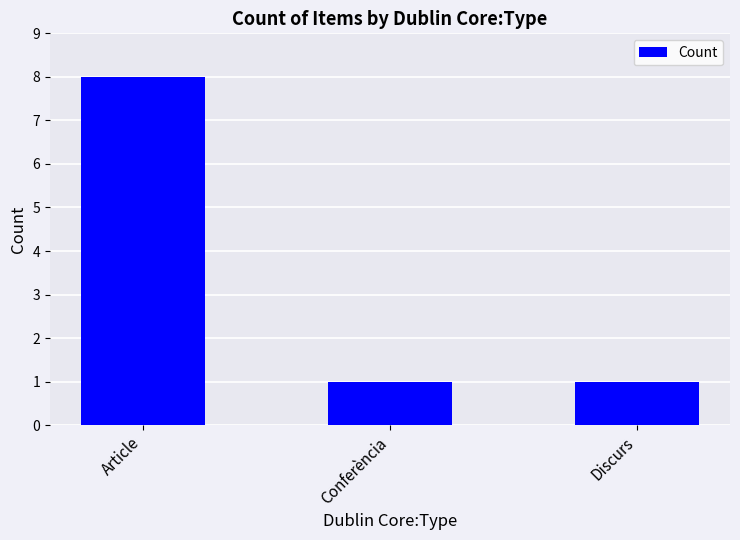

What position from the right is Discurs?

1